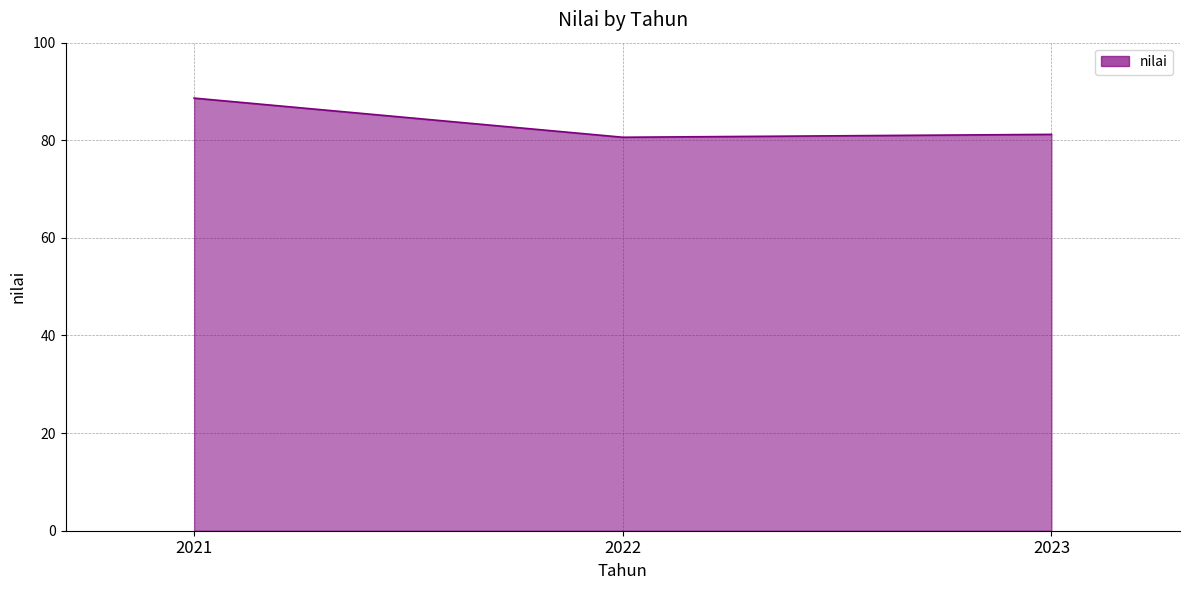

Which category has the highest value across all series?

2021